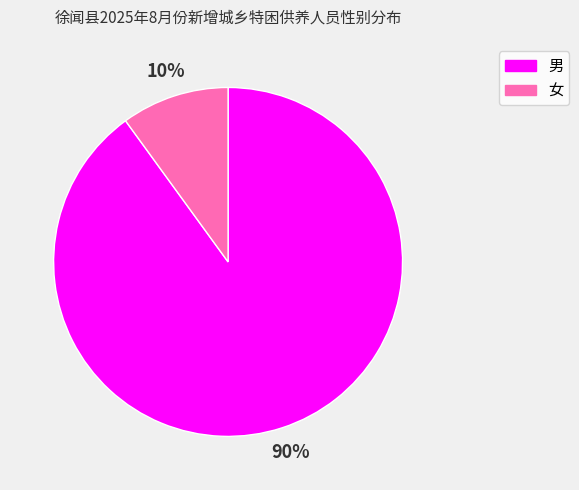

Is it true that 男 is 79% of the pie?

False